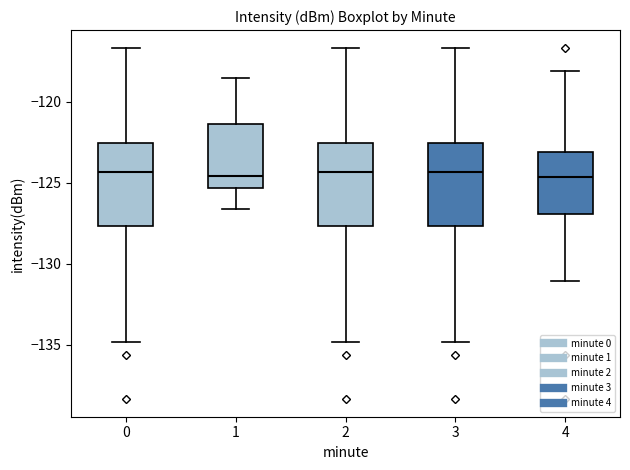

Reading left to right, transcribe this box plot: for each box, give where its median line is, the range the box spans, and where its two whiskers end, as read against the y-axis. The values are not printed on the chart, so give them approximately, as read against the axis.

0: median -124.5, box -127.5 to -122.5, whiskers -135.0 to -116.5
1: median -124.5, box -125.5 to -121.5, whiskers -126.5 to -118.5
2: median -124.5, box -127.5 to -122.5, whiskers -135.0 to -116.5
3: median -124.5, box -127.5 to -122.5, whiskers -135.0 to -116.5
4: median -124.5, box -127.0 to -123.0, whiskers -131.0 to -118.0